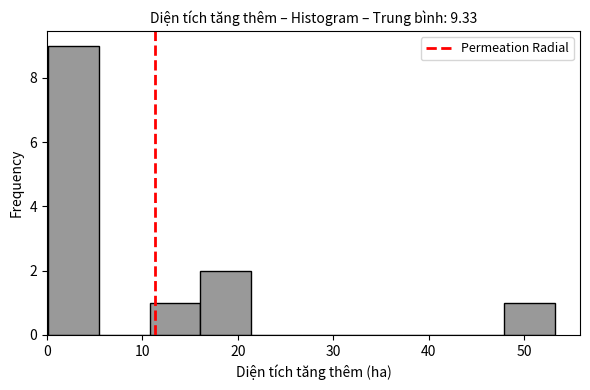

How tall is the bar that spans 16 to 21 on the x-axis? Neither the bar edges nor the heights are printed on the chart, so give them approximately, as read against the axes.

2